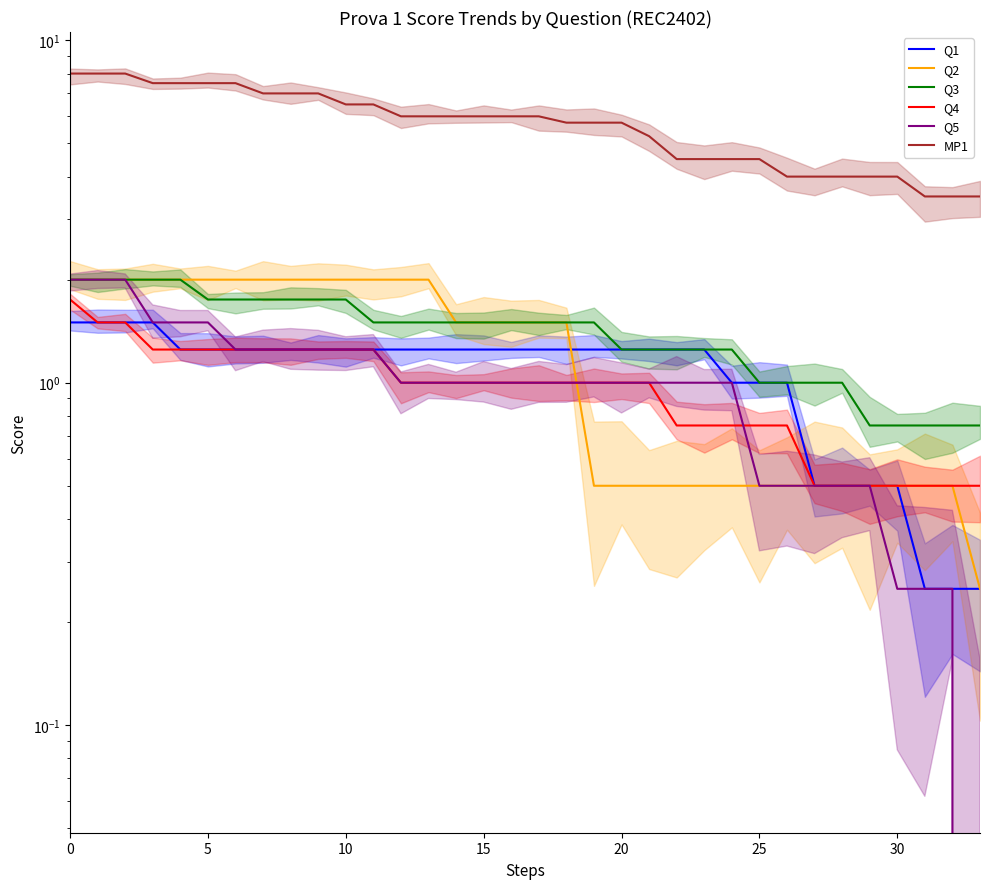

Reading right to left, what are all the values shown in this chart?

Q1: 0.2	0.2	0.2	0.5	0.5	0.5	0.5	1.0	1.0	1.0	1.2	1.2	1.2	1.2	1.2	1.2	1.2	1.2	1.2	1.2	1.2	1.2	1.2	1.2	1.2	1.2	1.2	1.2	1.2	1.2	1.5	1.5	1.5	1.5
Q2: 0.2	0.5	0.5	0.5	0.5	0.5	0.5	0.5	0.5	0.5	0.5	0.5	0.5	0.5	0.5	1.5	1.5	1.5	1.5	1.5	2.0	2.0	2.0	2.0	2.0	2.0	2.0	2.0	2.0	2.0	2.0	2.0	2.0	2.0
Q3: 0.8	0.8	0.8	0.8	0.8	1.0	1.0	1.0	1.0	1.2	1.2	1.2	1.2	1.2	1.5	1.5	1.5	1.5	1.5	1.5	1.5	1.5	1.5	1.8	1.8	1.8	1.8	1.8	1.8	2.0	2.0	2.0	2.0	2.0
Q4: 0.5	0.5	0.5	0.5	0.5	0.5	0.5	0.8	0.8	0.8	0.8	0.8	1.0	1.0	1.0	1.0	1.0	1.0	1.0	1.0	1.0	1.0	1.2	1.2	1.2	1.2	1.2	1.2	1.2	1.2	1.2	1.5	1.5	1.8
Q5: 0.0	0.2	0.2	0.2	0.5	0.5	0.5	0.5	0.5	1.0	1.0	1.0	1.0	1.0	1.0	1.0	1.0	1.0	1.0	1.0	1.0	1.0	1.2	1.2	1.2	1.2	1.2	1.2	1.5	1.5	1.5	2.0	2.0	2.0
MP1: 3.5	3.5	3.5	4.0	4.0	4.0	4.0	4.0	4.5	4.5	4.5	4.5	5.2	5.8	5.8	5.8	6.0	6.0	6.0	6.0	6.0	6.0	6.5	6.5	7.0	7.0	7.0	7.5	7.5	7.5	7.5	8.0	8.0	8.0